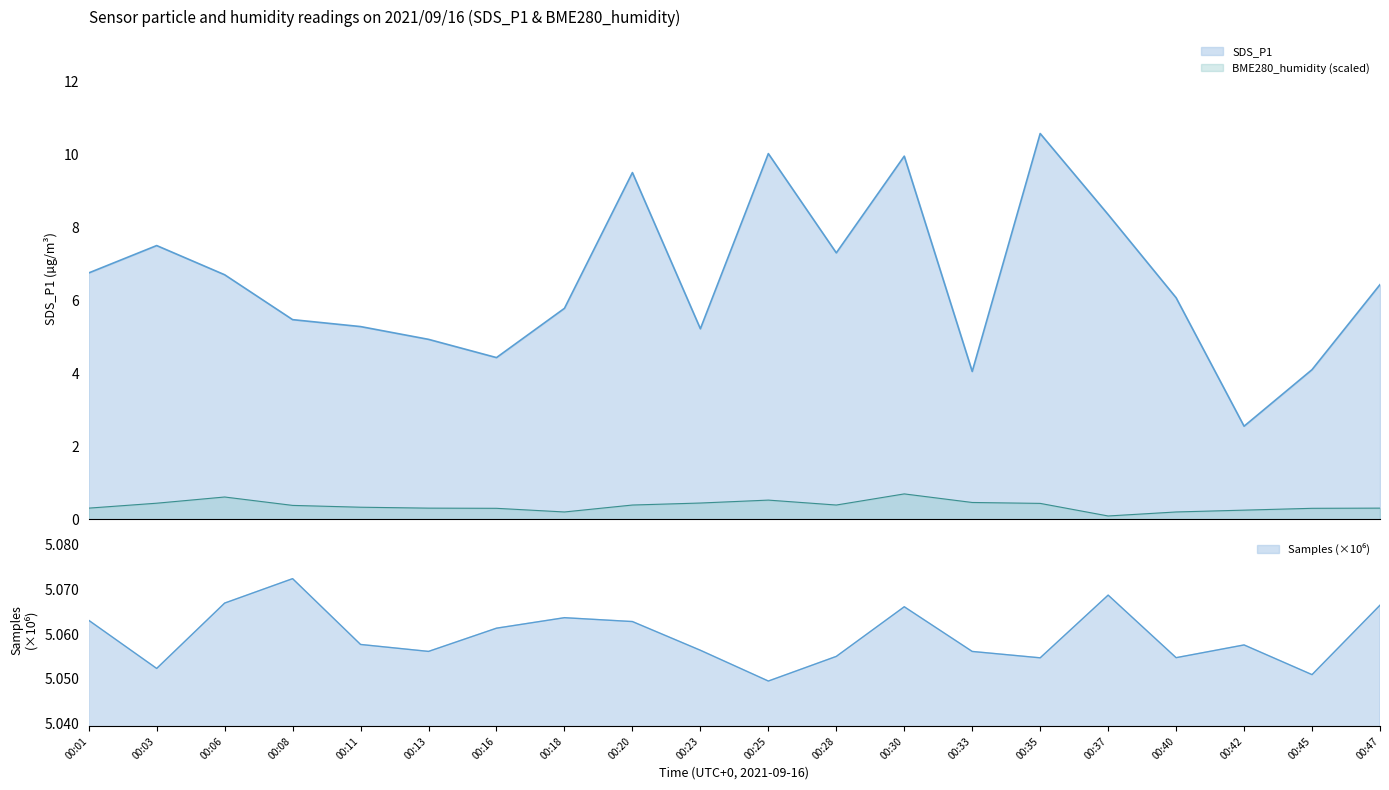

Where is the first local maximum for SDS_P1?

00:03